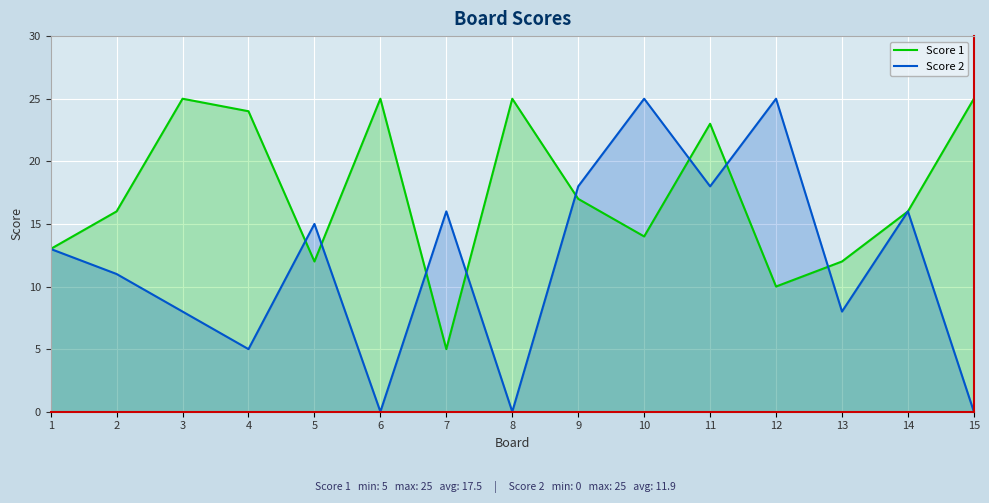

How many series are shown in this chart?

2